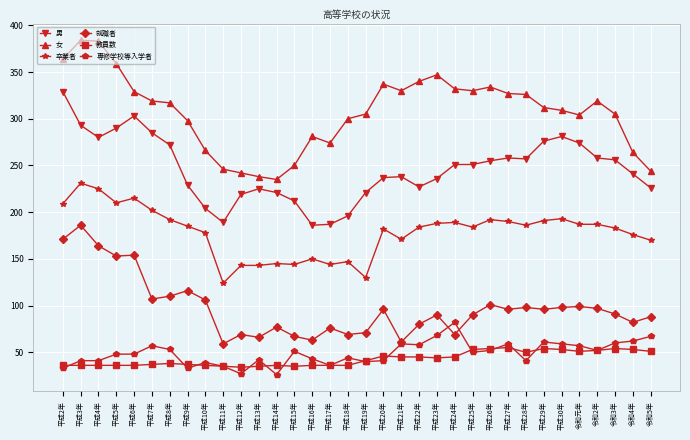

True or false: 教員数 and 男 intersect in this chart.

False